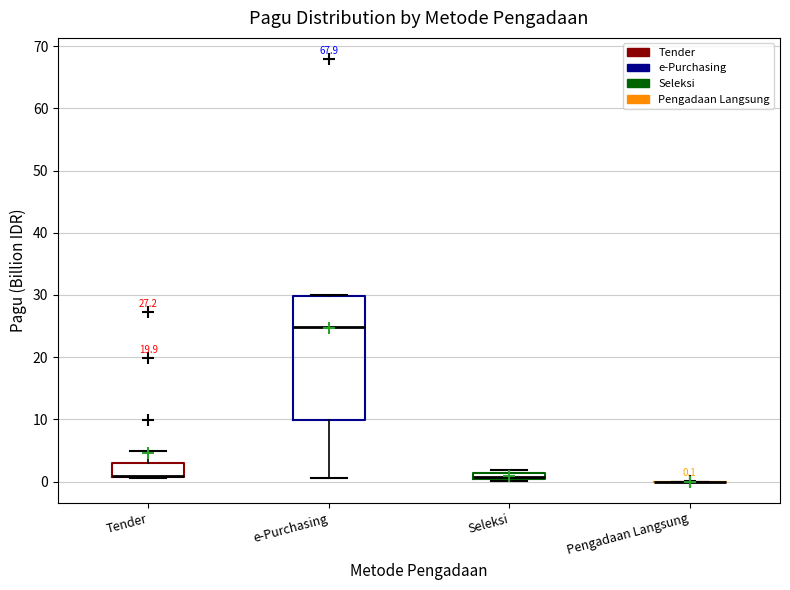

Comparing the boxes themselves (not the whiskers), which one is the tallest?

e-Purchasing